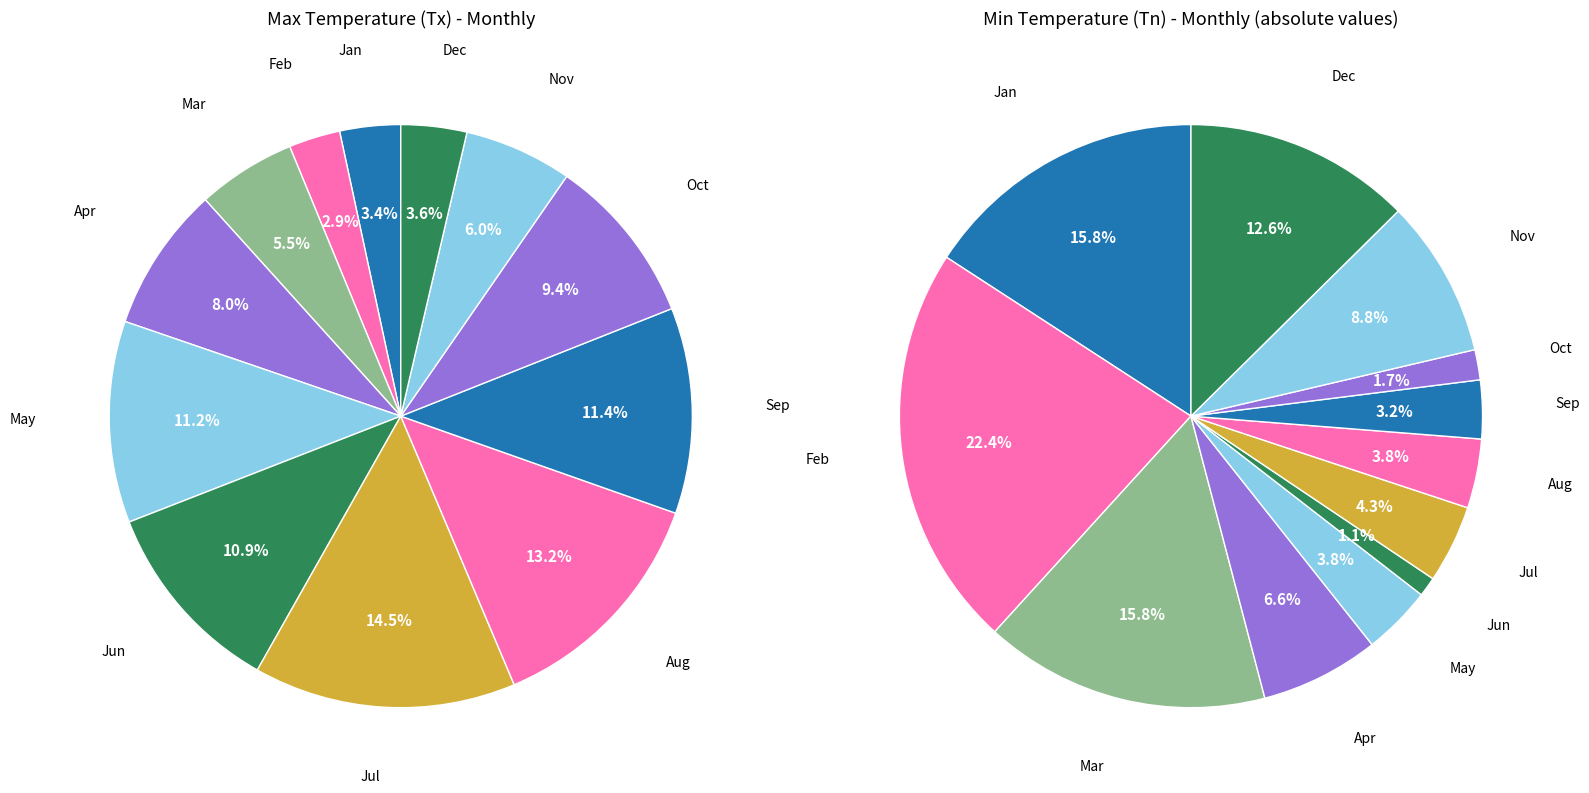

How much of the chart is everything except 8?

88.6%